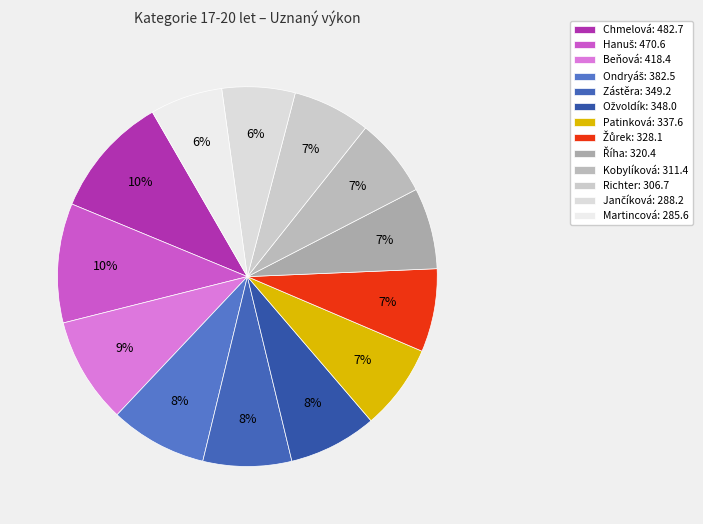

Which category has the smallest portion of the pie?

Martincová